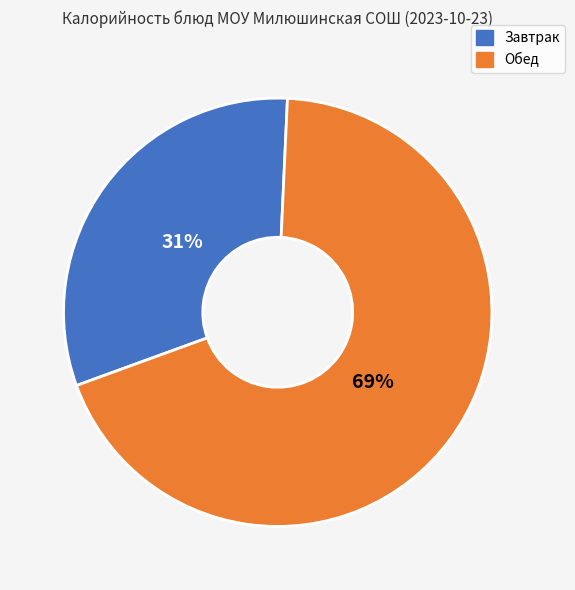

What percentage is the Завтрак slice, to the nearest percent?

31%